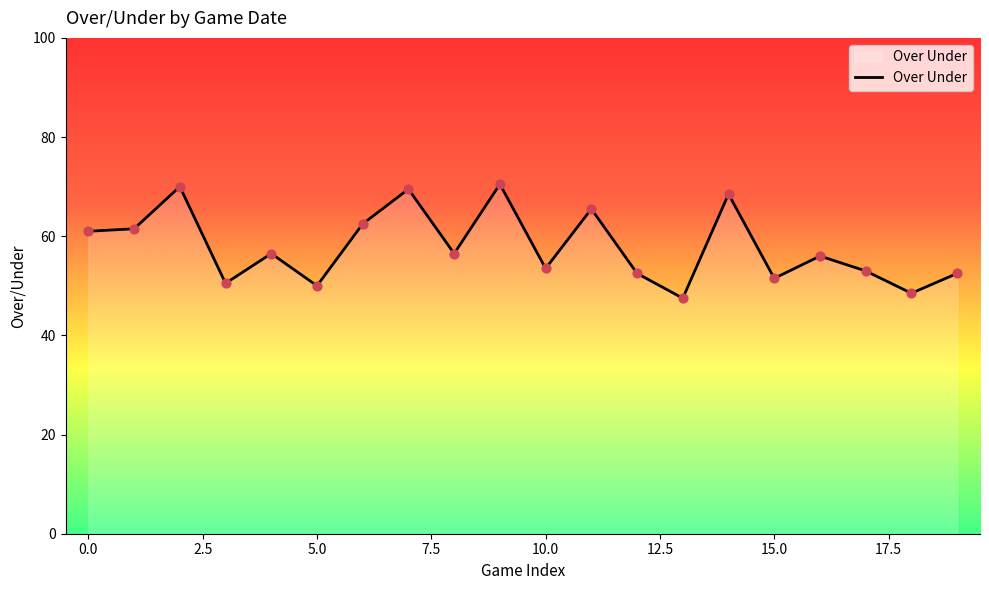

What is the difference between the maximum and minimum values?

23.0